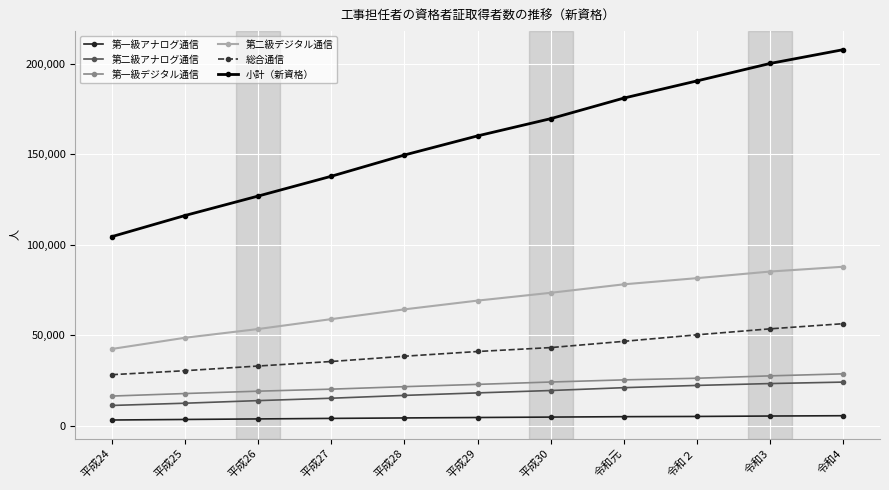

What is the value of the 総合通信 point at the 4th from the left?

35444